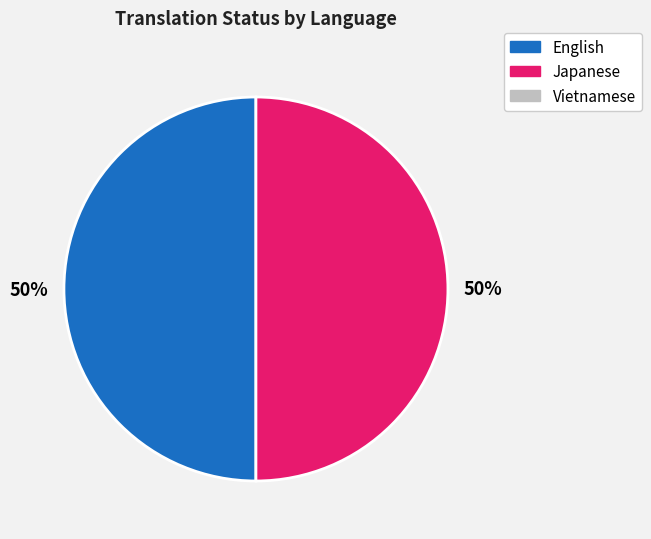

To the nearest percent, what is the average slice percentage?

50%